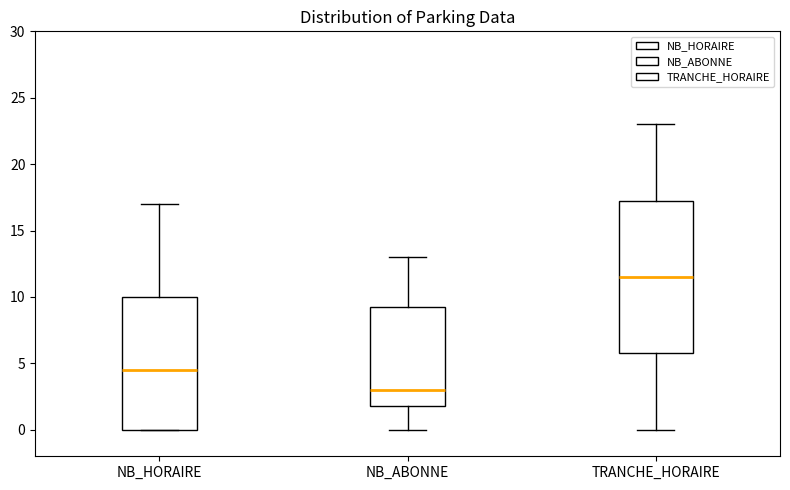

Which box has the highest median line?

TRANCHE_HORAIRE